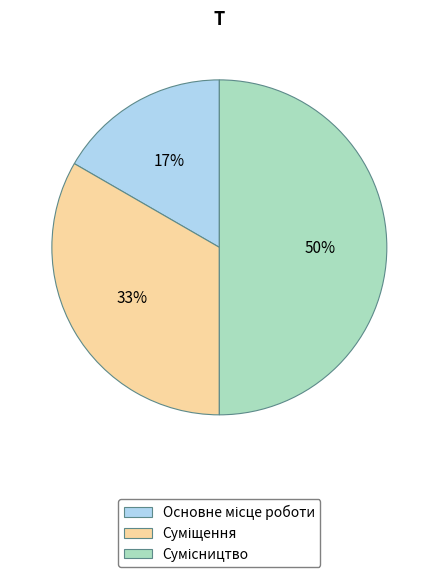

Count the number of slices in the pie.

3